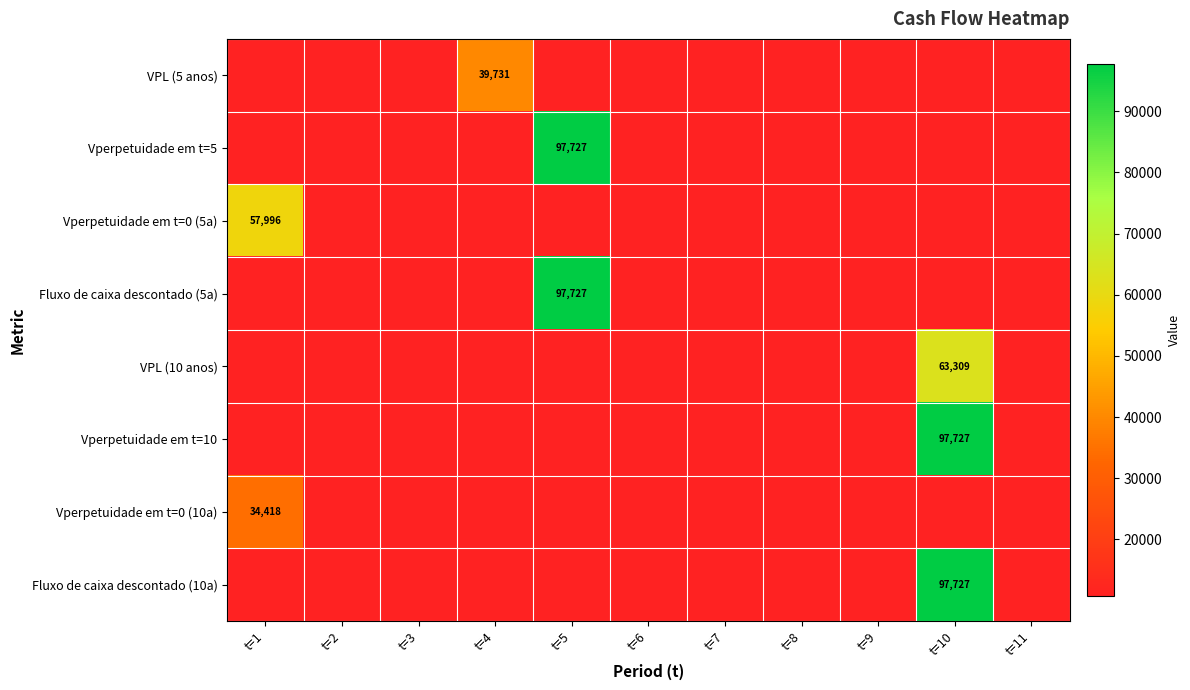

What is the minimum value shown in the chart?

10750.0